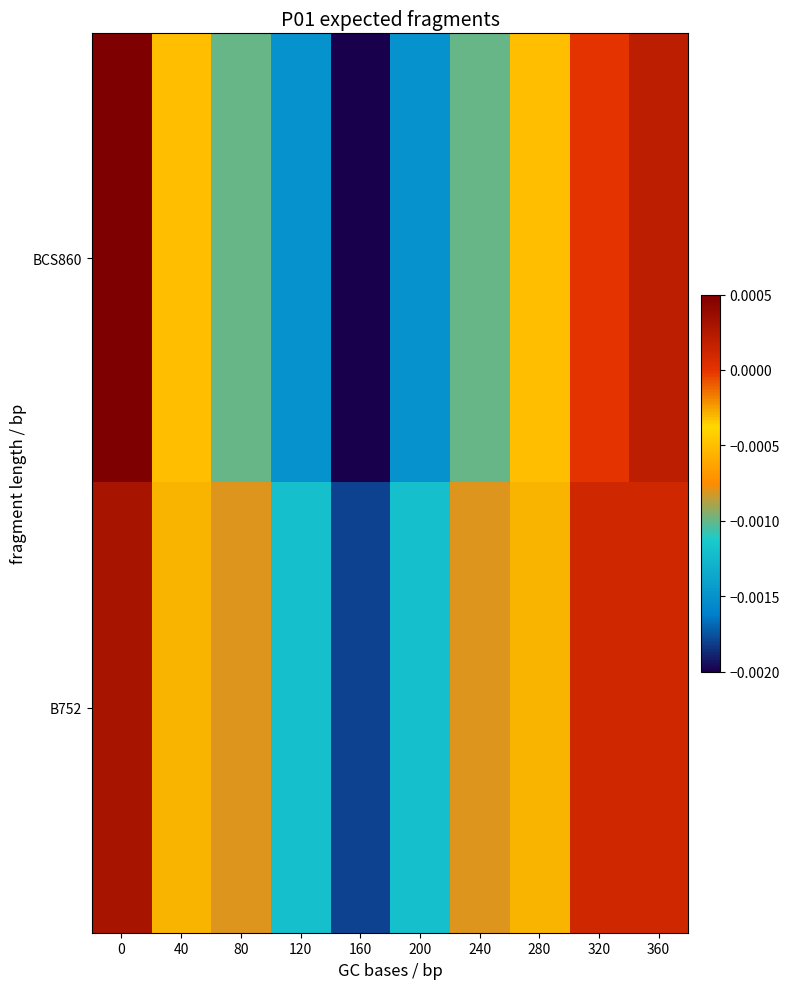

Reading right to left, transcribe all the data shown in this chart.

BCS860: 360=0.0	320=0.0	280=-0.0	240=-0.0	200=-0.0	160=-0.0	120=-0.0	80=-0.0	40=-0.0	0=0.0
B752: 360=0.0	320=0.0	280=-0.0	240=-0.0	200=-0.0	160=-0.0	120=-0.0	80=-0.0	40=-0.0	0=0.0